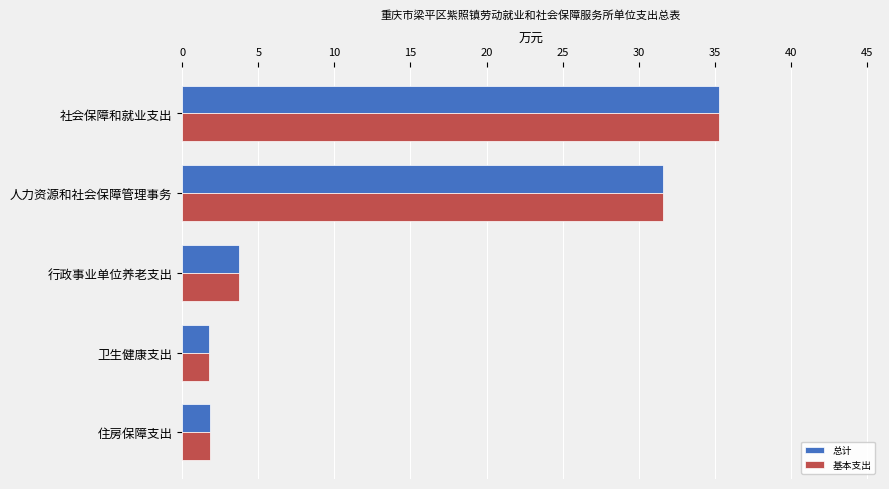

At which category is the sum across all series the highest?

社会保障和就业支出